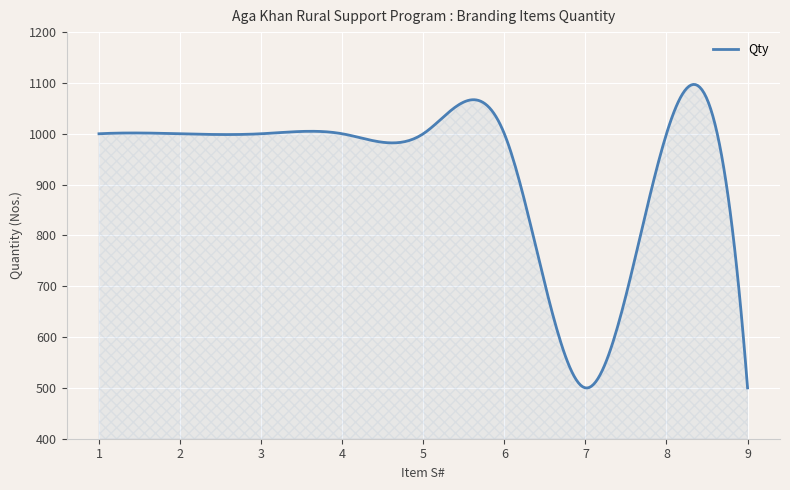

Count the number of categories in the chart.

300